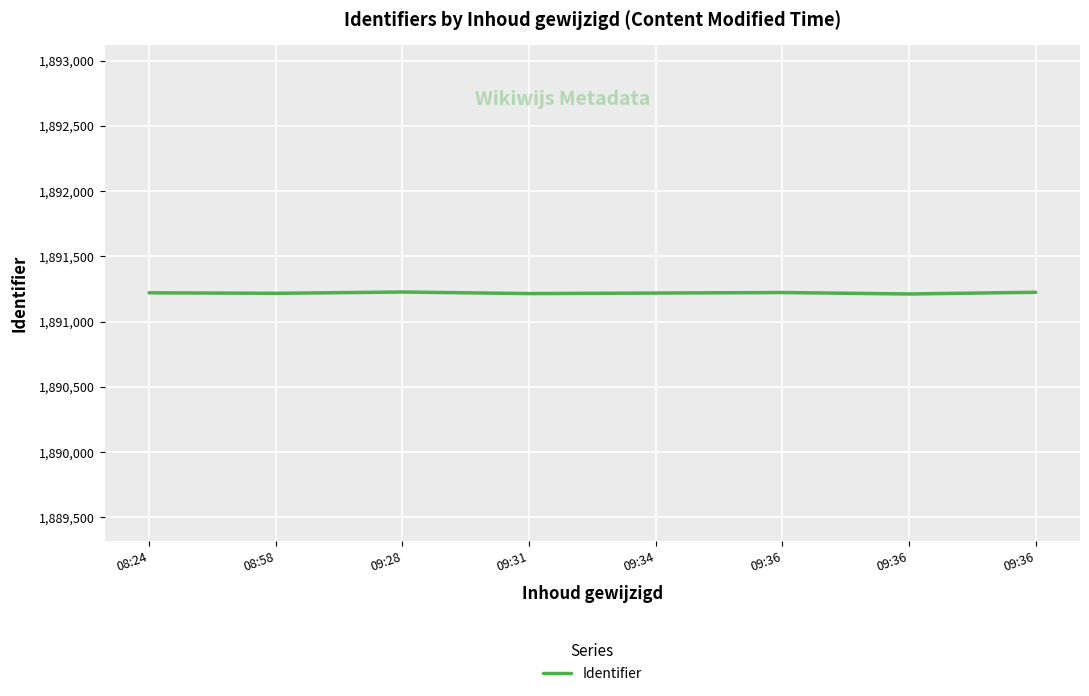

What is the sum of the values at 09:36 and 09:36?

3782448